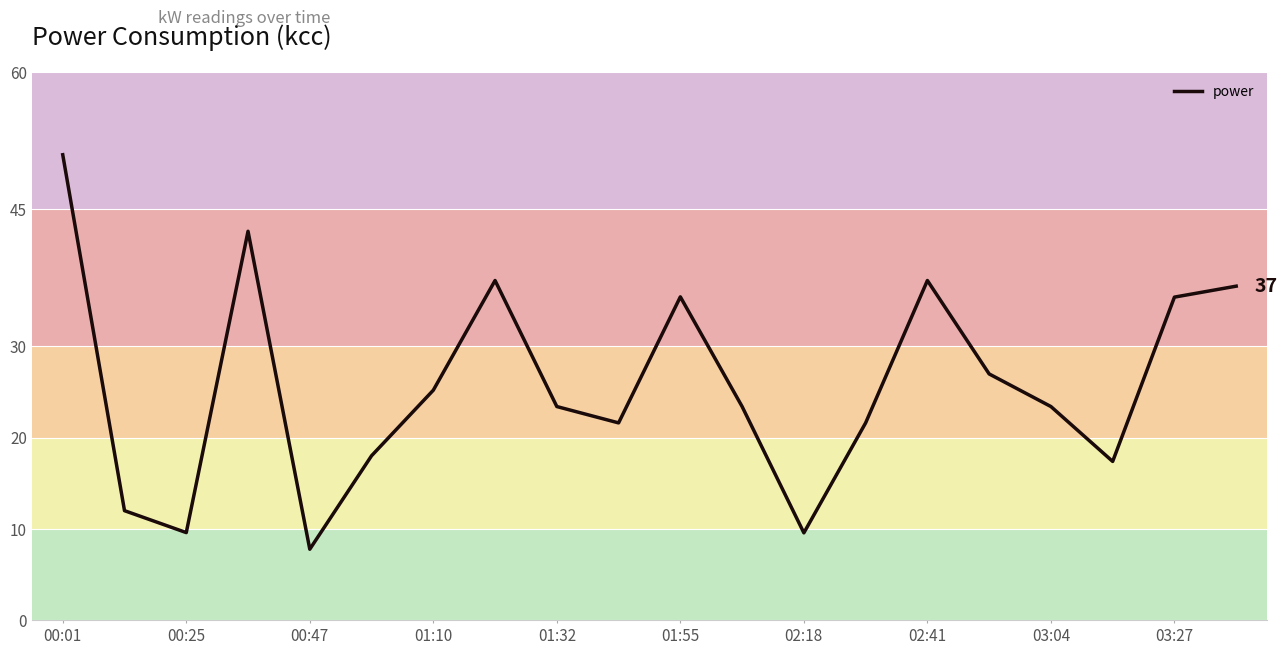

What is the difference between the maximum and minimum values?

43.2